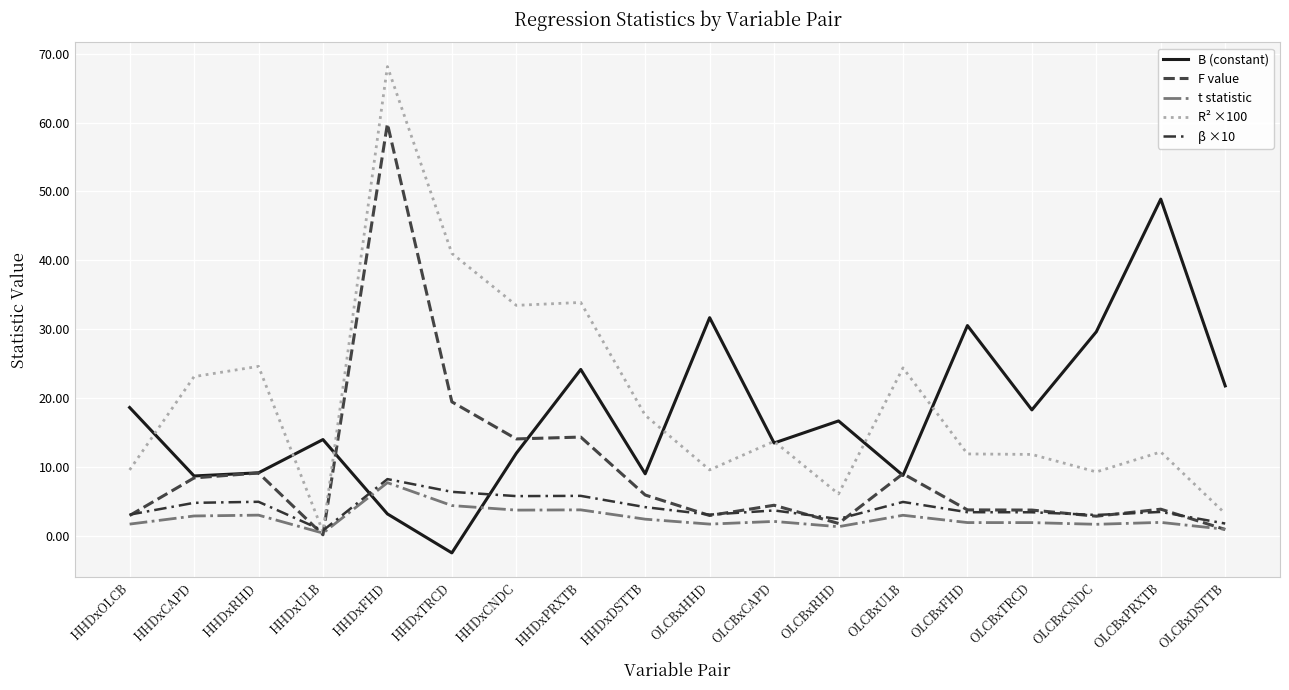

After their last crossing, which series has the higher values: B (constant) or R² ×100?

B (constant)